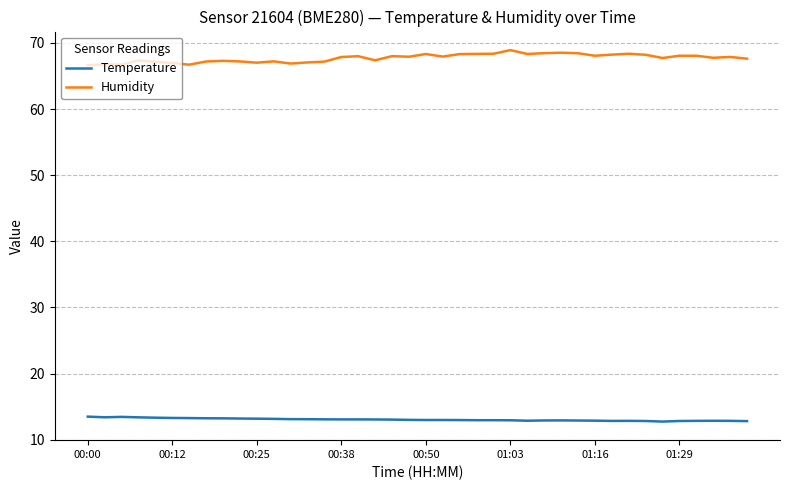

List the series in order of their overall mean, lowest first.

Temperature, Humidity